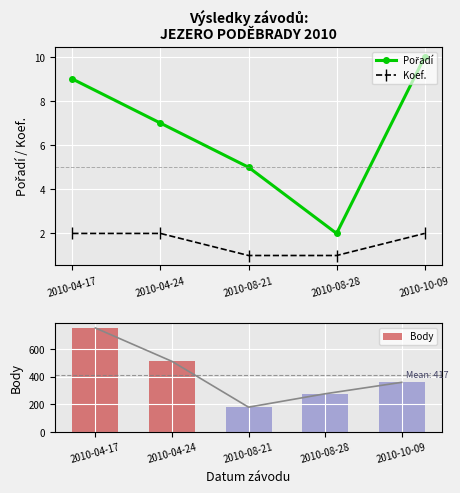

What is the label of the 5th bar from the right?

2010-04-17